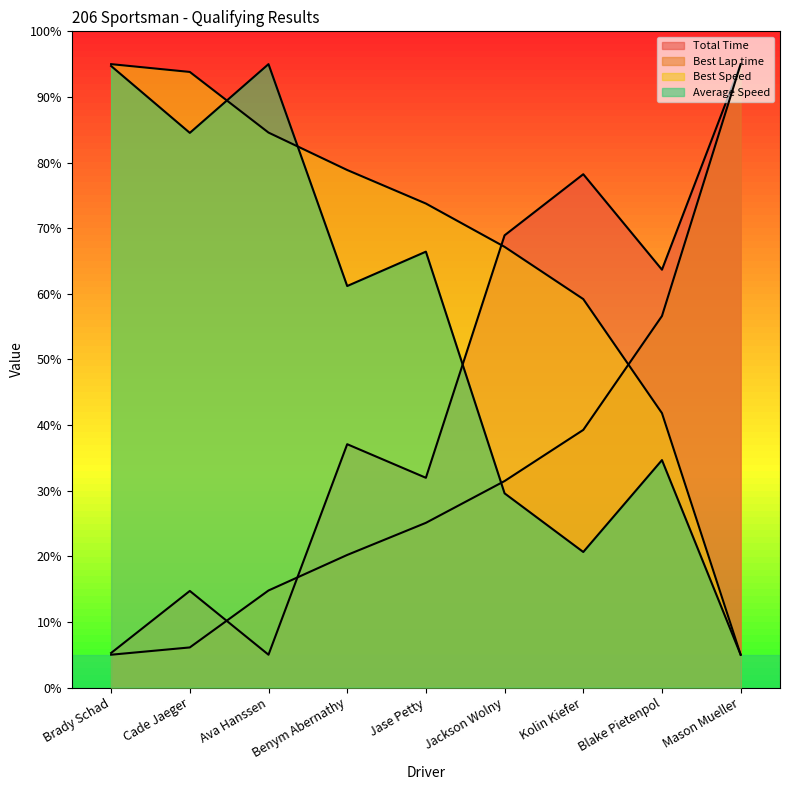

Does the chart display data point markers on the line(s)?

No